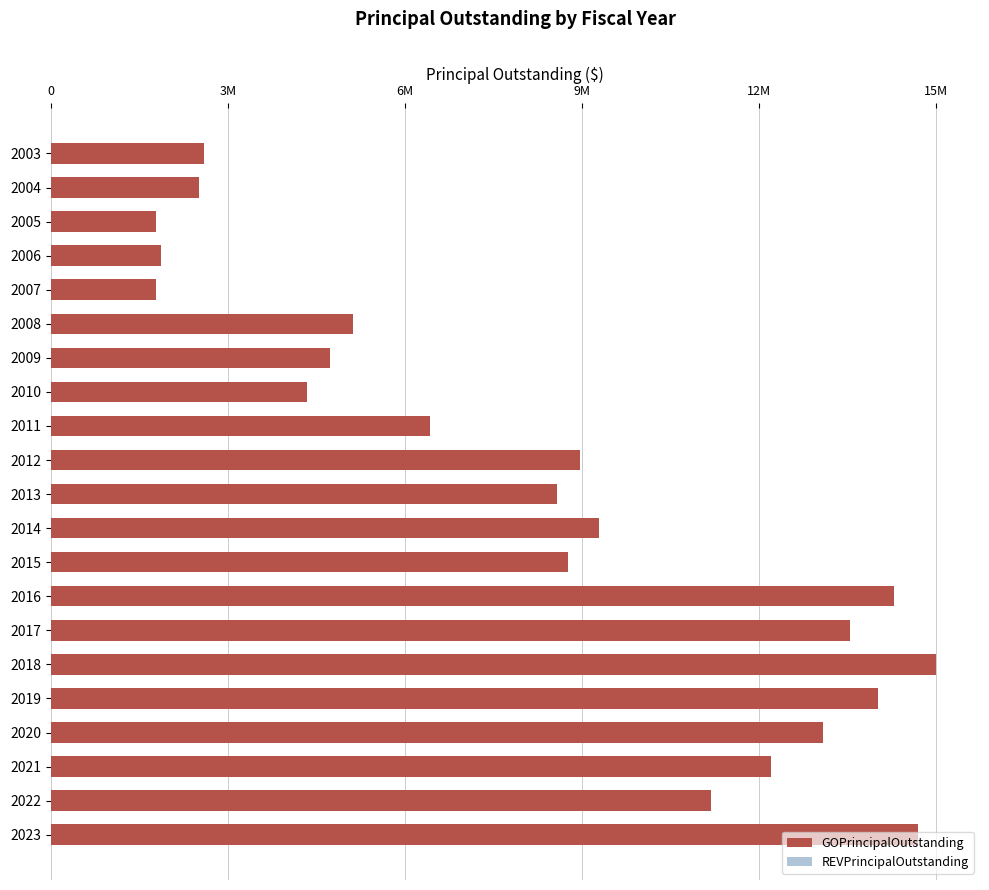

What is the greatest value displayed?

15510000.0